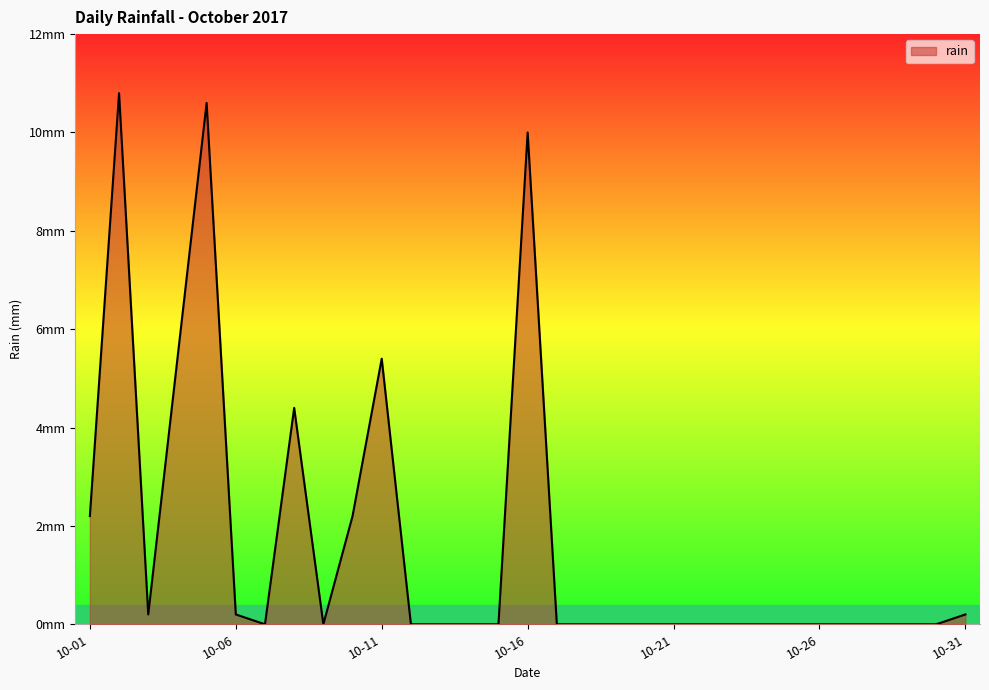

How many points are higher than both their immediate neighbors (excluding endpoints)?

5